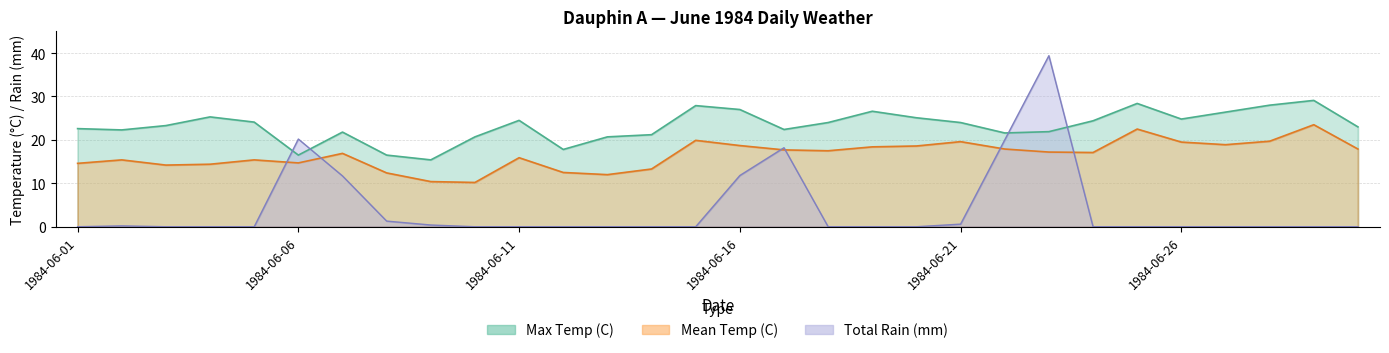

How many values in the Mean Temp (C) series exceed 17?

16